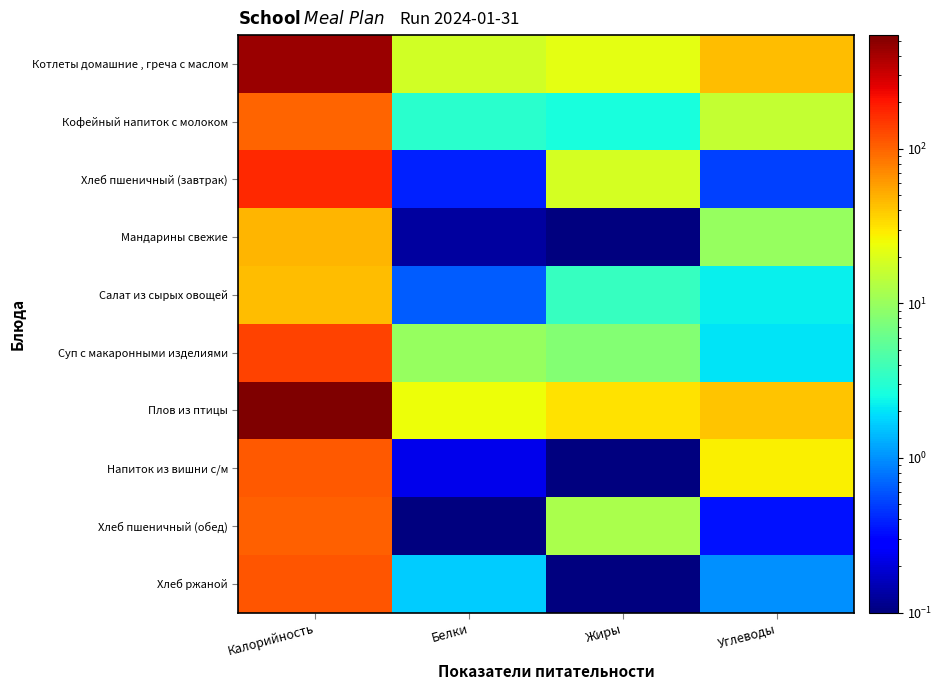

Reading left to right, transcribe all the data shown in this chart.

Котлеты домашние , греча с маслом: Калорийность=442.3	Белки=18.0	Жиры=22.0	Углеводы=44.0
Кофейный напиток с молоком: Калорийность=100.6	Белки=3.2	Жиры=2.7	Углеводы=15.9
Хлеб пшеничный (завтрак): Калорийность=169.8	Белки=0.4	Жиры=18.4	Углеводы=0.5
Мандарины свежие: Калорийность=47.0	Белки=0.1	Жиры=0.0	Углеводы=9.8
Салат из сырых овощей: Калорийность=44.3	Белки=0.7	Жиры=3.6	Углеводы=2.3
Суп с макаронными изделиями: Калорийность=133.8	Белки=9.8	Жиры=8.1	Углеводы=2.0
Плов из птицы: Калорийность=545.0	Белки=24.3	Жиры=31.6	Углеводы=41.8
Напиток из вишни с/м: Калорийность=111.8	Белки=0.2	Жиры=0.1	Углеводы=28.2
Хлеб пшеничный (обед): Калорийность=103.6	Белки=0.0	Жиры=12.0	Углеводы=0.3
Хлеб ржаной: Калорийность=113.2	Белки=1.7	Жиры=0.0	Углеводы=1.0